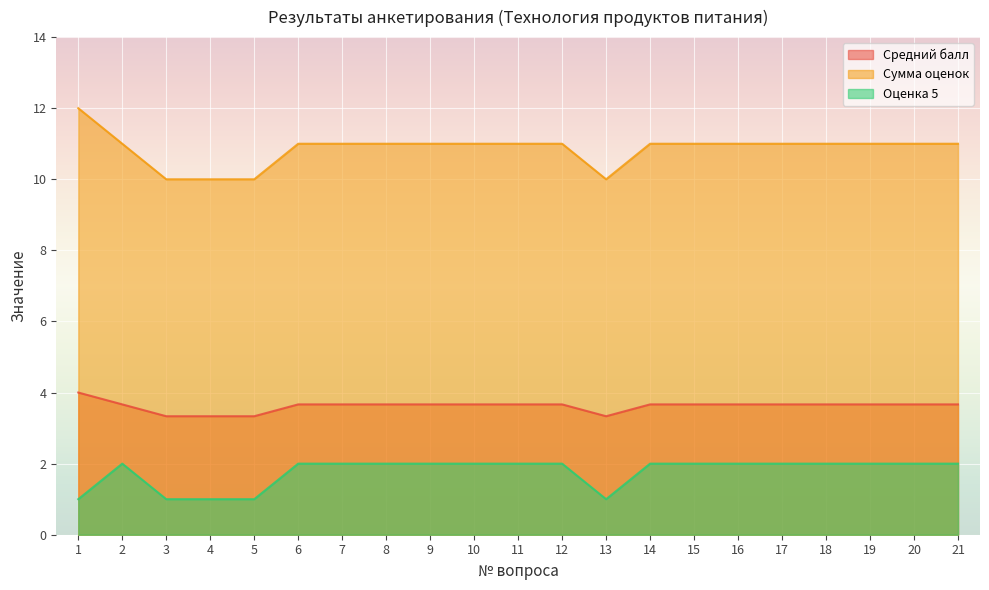

True or false: Средний балл has more than 2 points higher than both neighbors.

False